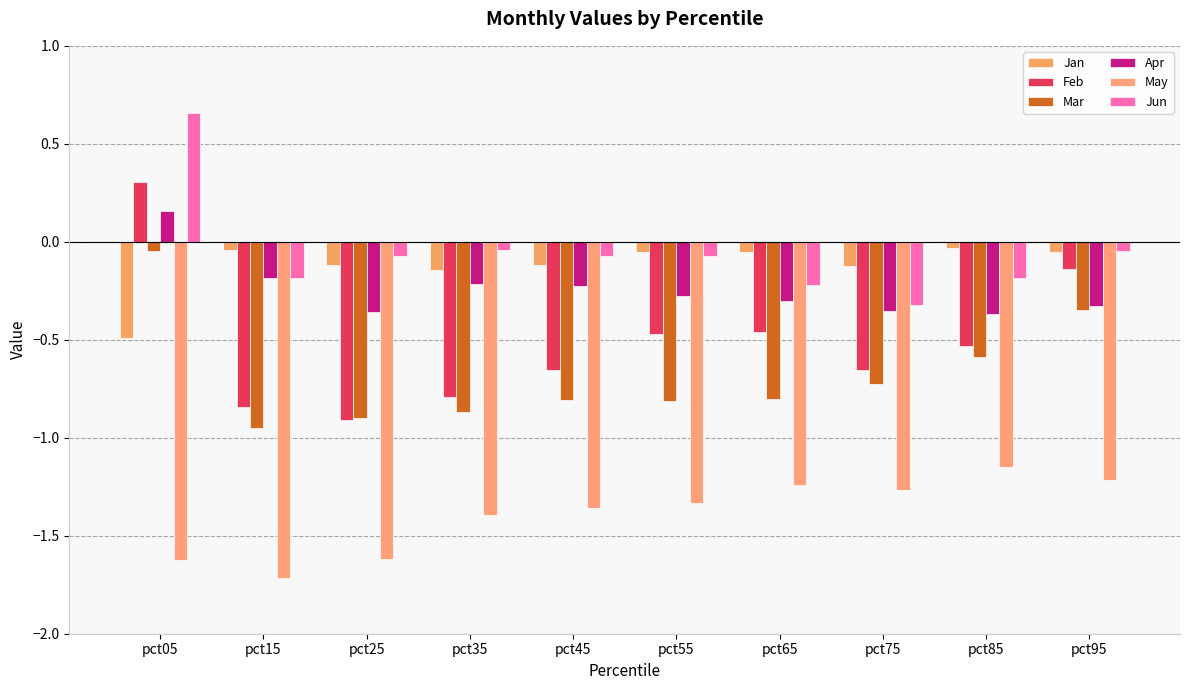

What is the difference between the Apr values at pct85 and pct05?

0.5